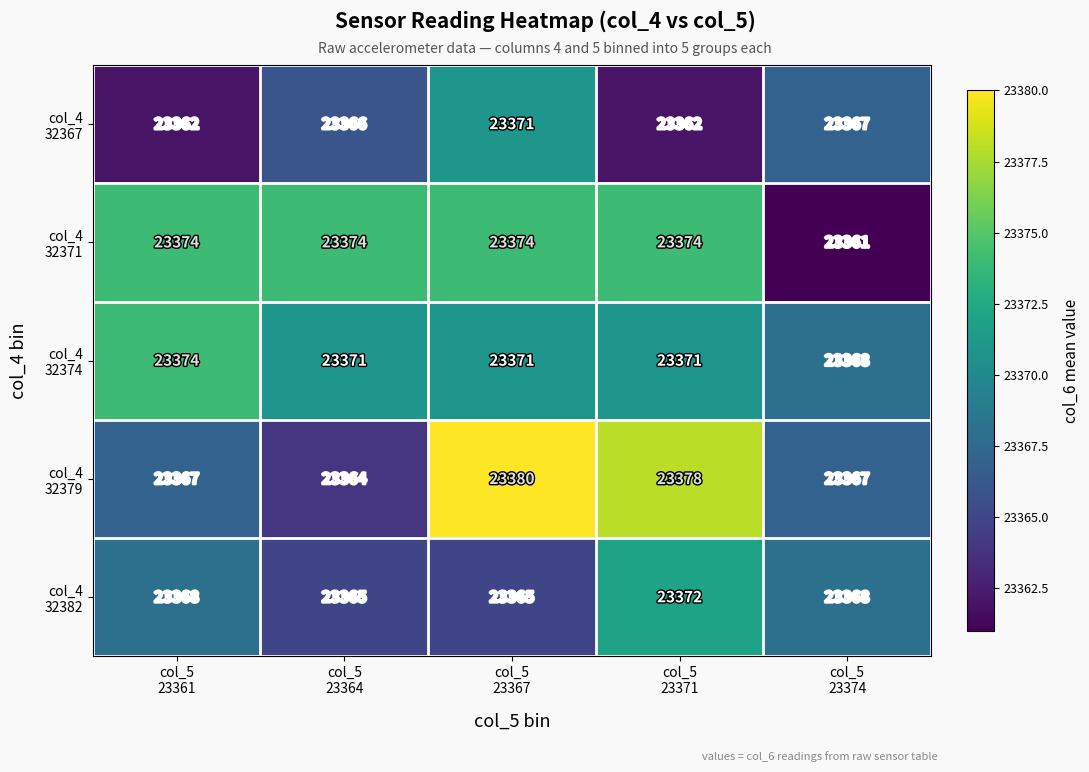

What is the smallest value displayed?

23361